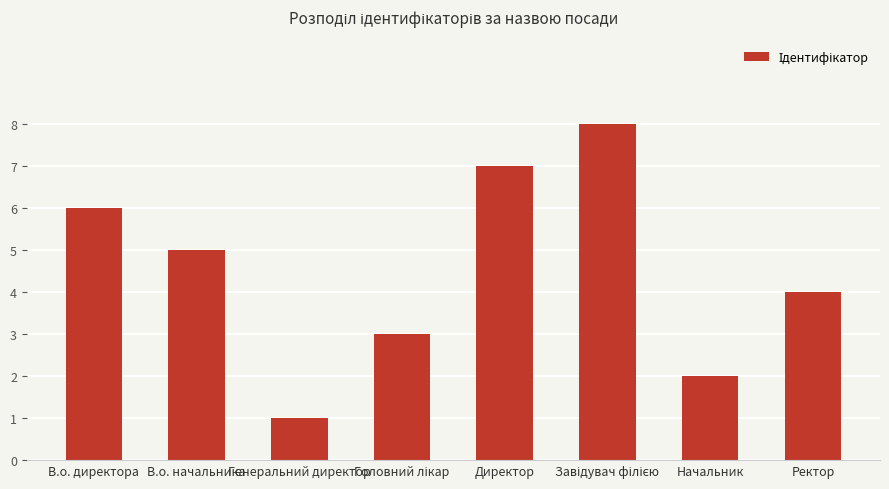

Reading left to right, list all the values displayed in this chart.

6	5	1	3	7	8	2	4